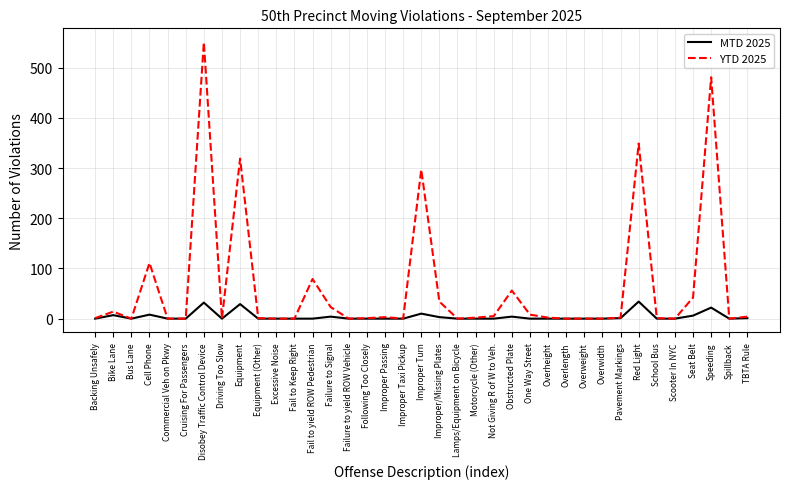

What is the total value across all series at Fail to yield ROW Pedestrian?

79